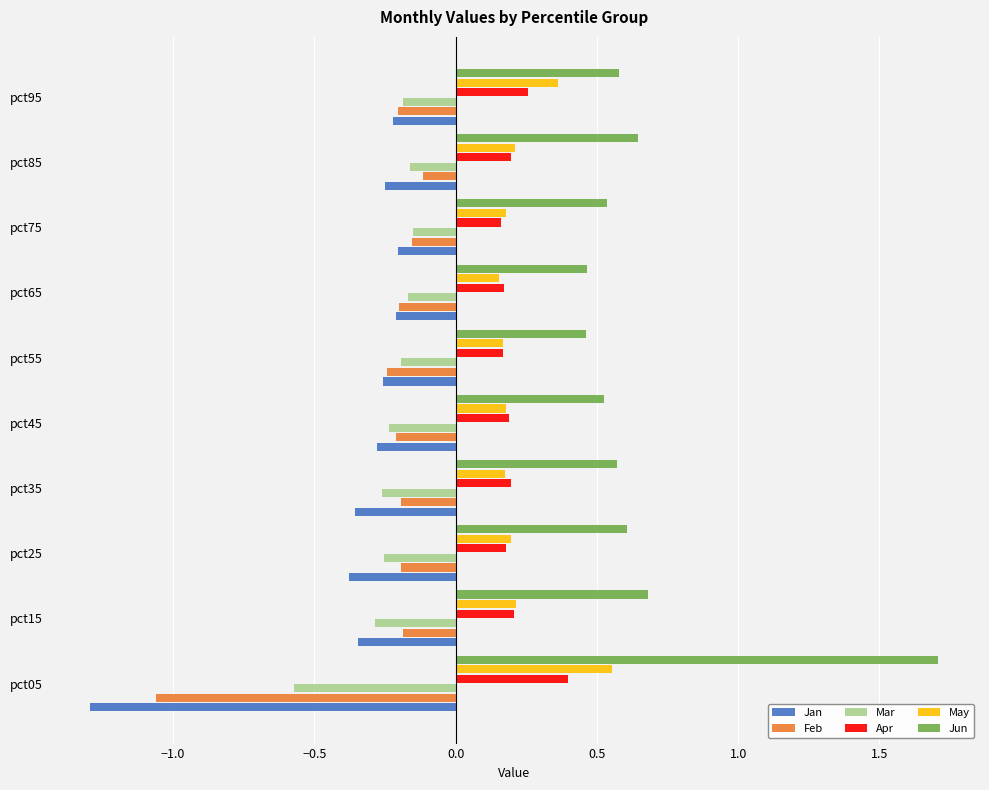

What is the lowest value of the Mar series?

-0.6